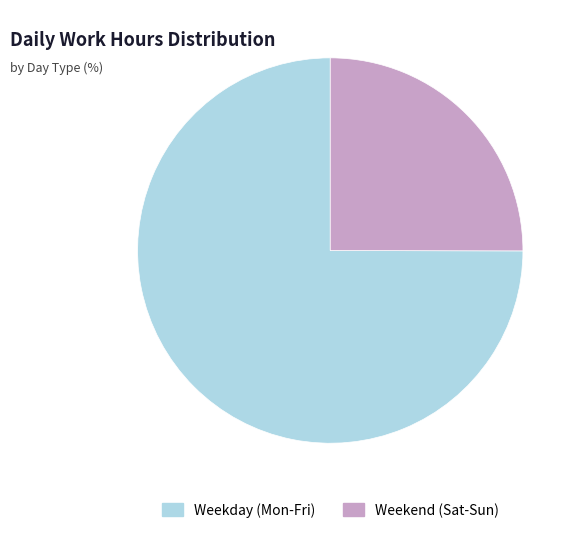

Does any single category account for the majority?

Yes